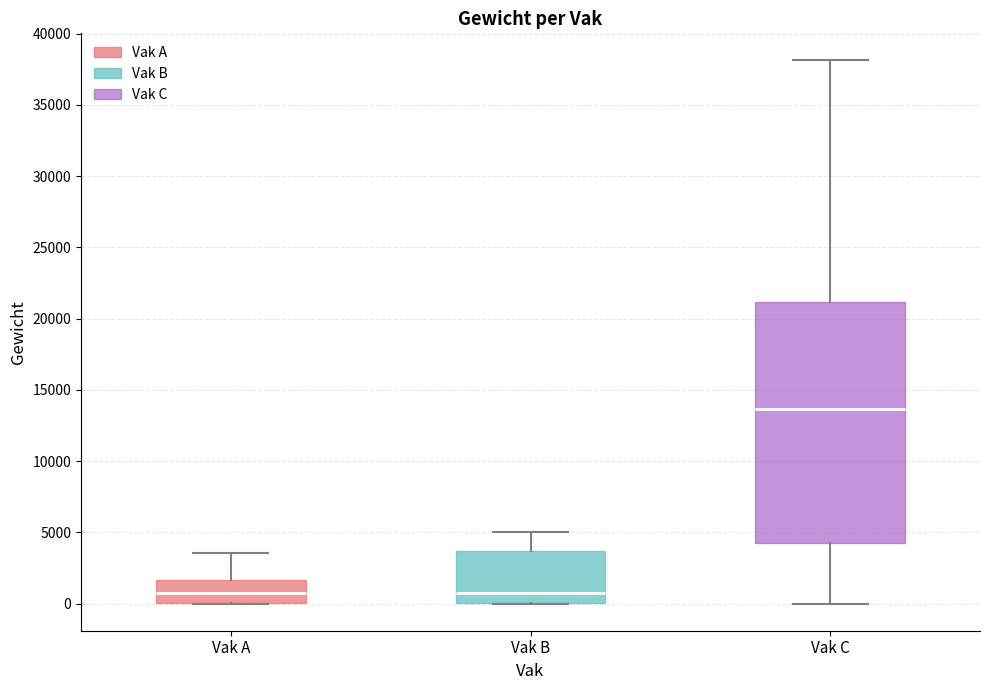

Reading left to right, read every box against the y-axis: the position of its median line, the range the box covers, and the ends of its whiskers. The values are not printed on the chart, so give them approximately, as read against the axis.

Vak A: median 1000, box 0 to 1500, whiskers 0 to 3500
Vak B: median 500, box 0 to 3500, whiskers 0 to 5000
Vak C: median 13500, box 4000 to 21000, whiskers 0 to 38000